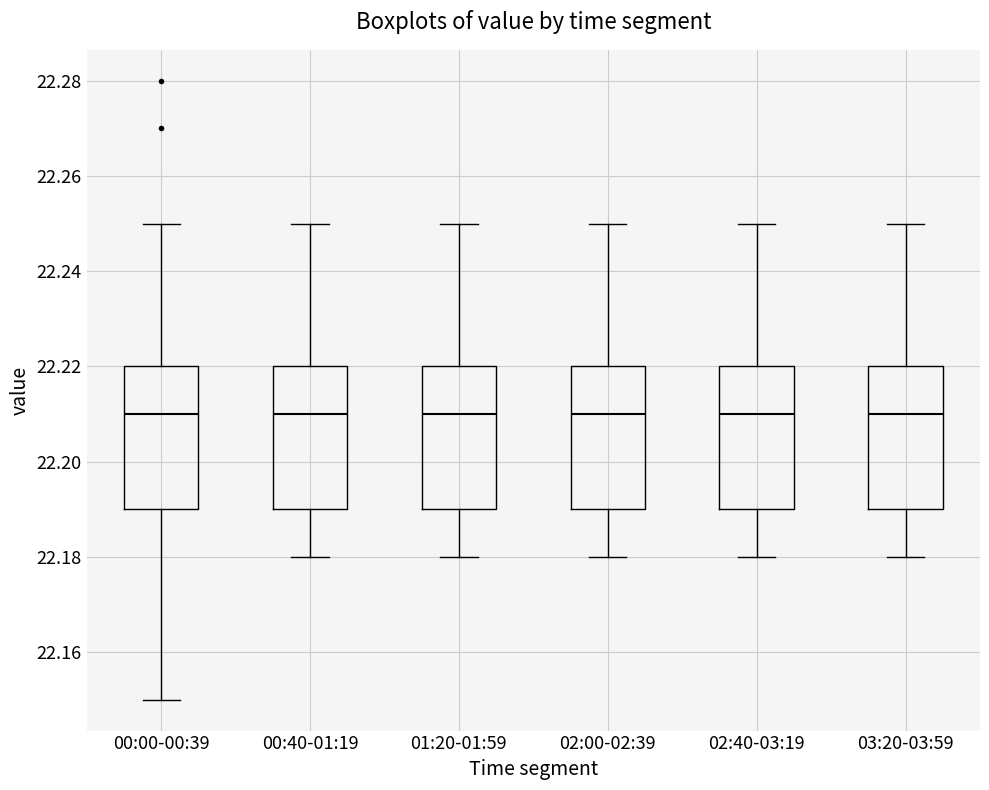

Reading left to right, read every box against the y-axis: the position of its median line, the range the box covers, and the ends of its whiskers. The values are not printed on the chart, so give them approximately, as read against the axis.

00:00-00:39: median 22.21, box 22.19 to 22.22, whiskers 22.15 to 22.25
00:40-01:19: median 22.21, box 22.19 to 22.22, whiskers 22.18 to 22.25
01:20-01:59: median 22.21, box 22.19 to 22.22, whiskers 22.18 to 22.25
02:00-02:39: median 22.21, box 22.19 to 22.22, whiskers 22.18 to 22.25
02:40-03:19: median 22.21, box 22.19 to 22.22, whiskers 22.18 to 22.25
03:20-03:59: median 22.21, box 22.19 to 22.22, whiskers 22.18 to 22.25